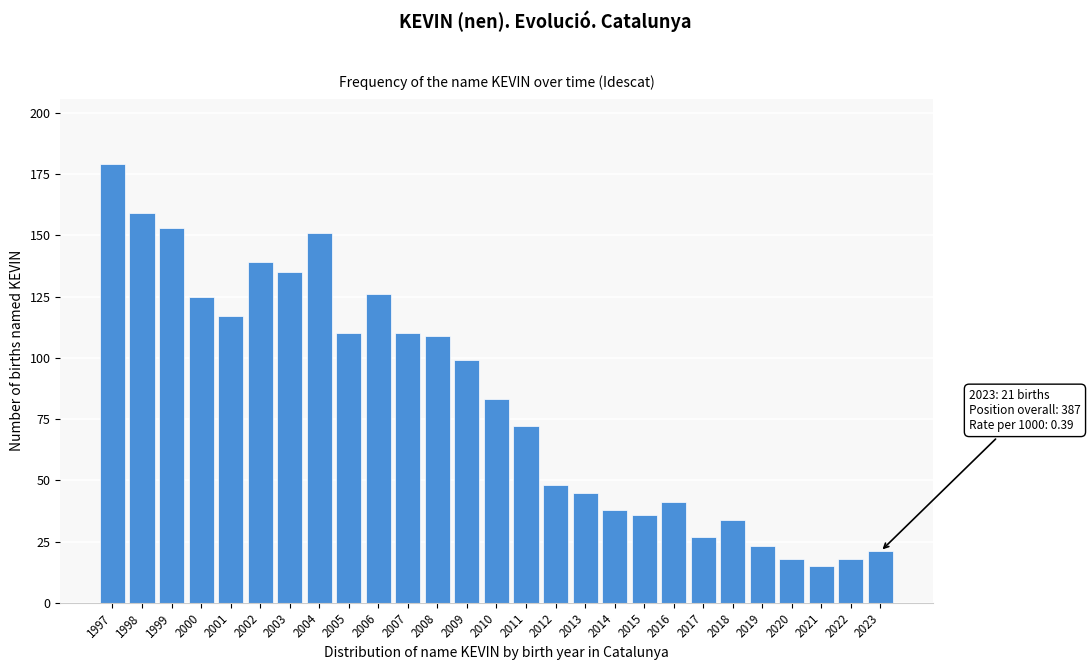

Reading left to right, transcribe all the data shown in this chart.

179	159	153	125	117	139	135	151	110	126	110	109	99	83	72	48	45	38	36	41	27	34	23	18	15	18	21